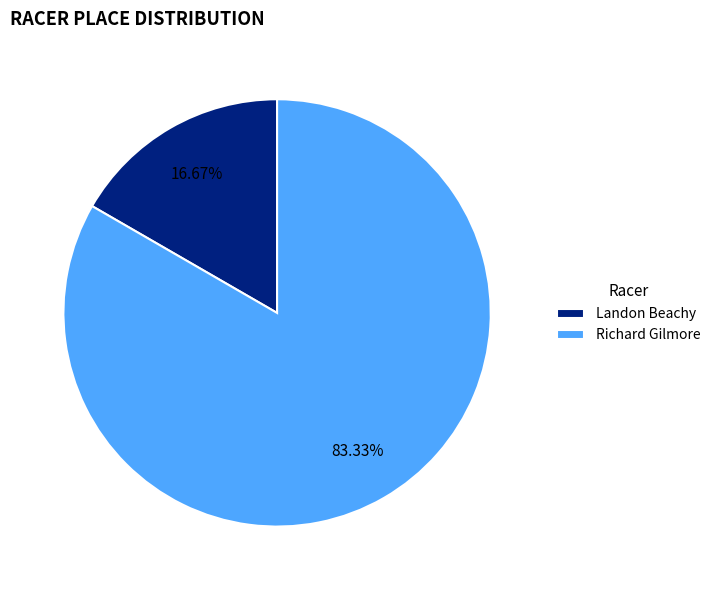

Combined, do Richard Gilmore and Landon Beachy account for over 50%?

Yes